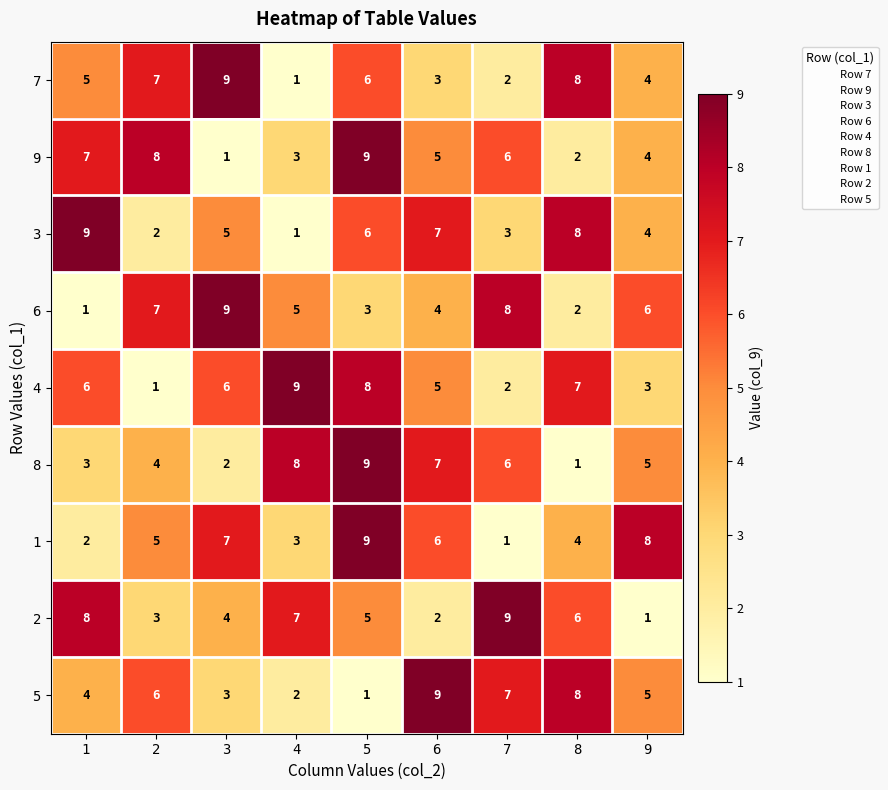

Which category has the lowest value in the 1 series?

7